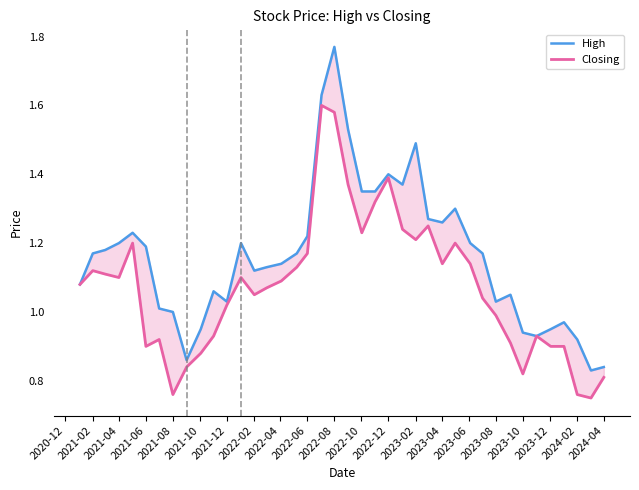

Between 2023-08 and 2024-04, which series saw the biggest shift?

High